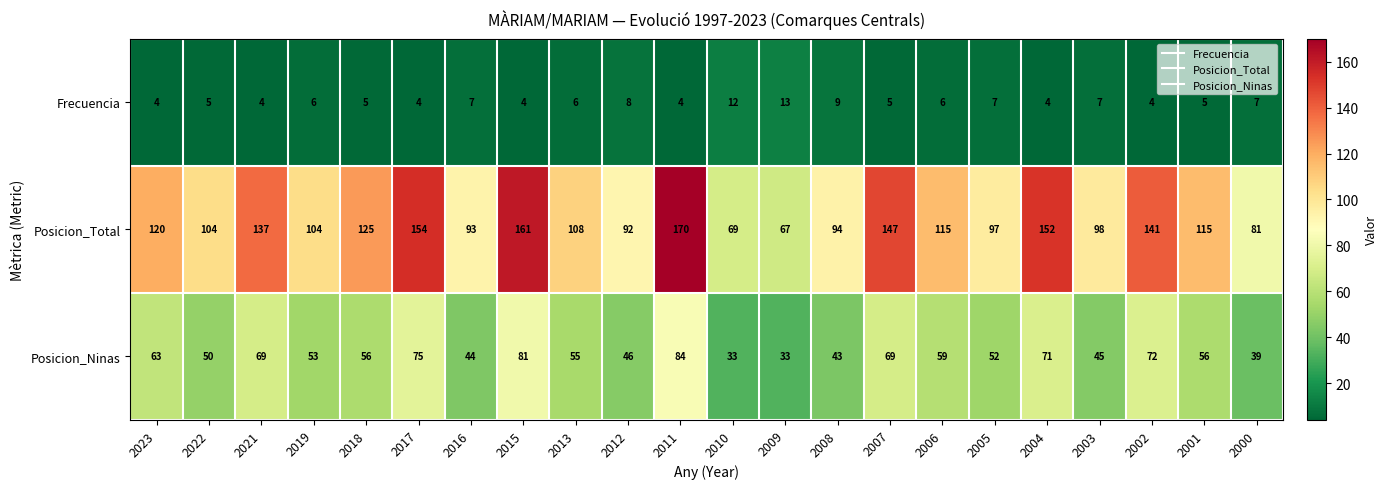

Which series has the largest total across all categories?

Posicion_Total